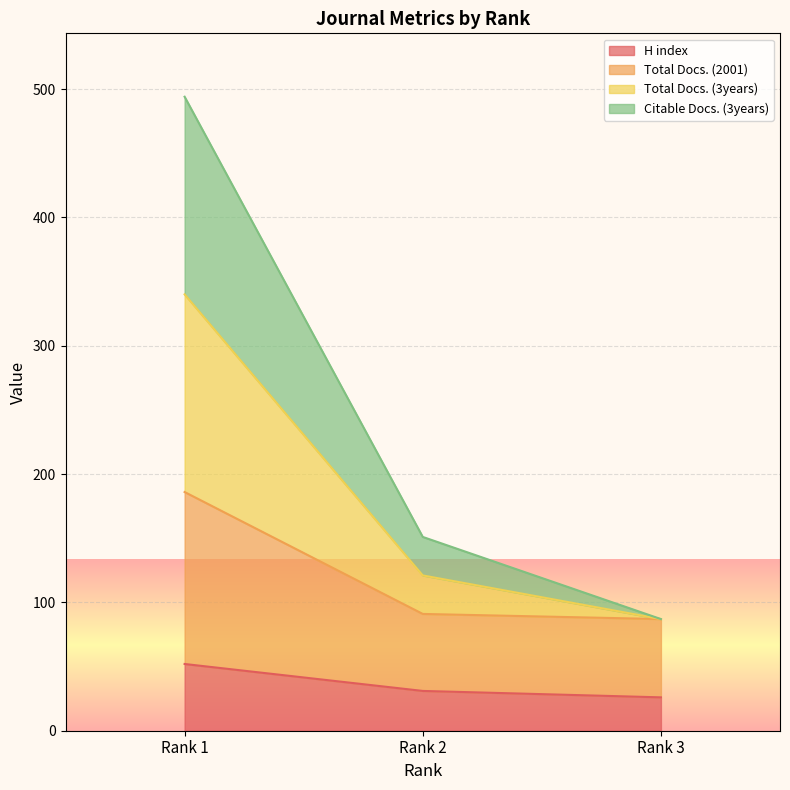

Does the chart display data point markers on the line(s)?

No